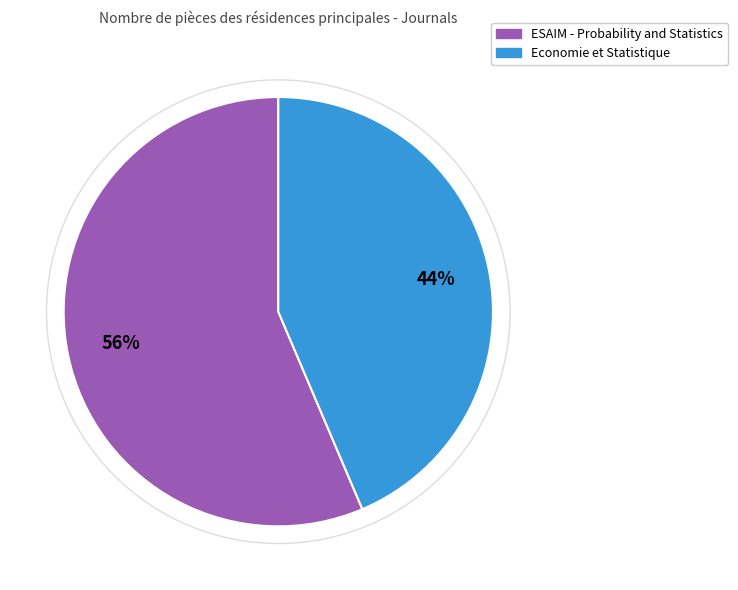

How many slices are in this pie chart?

2